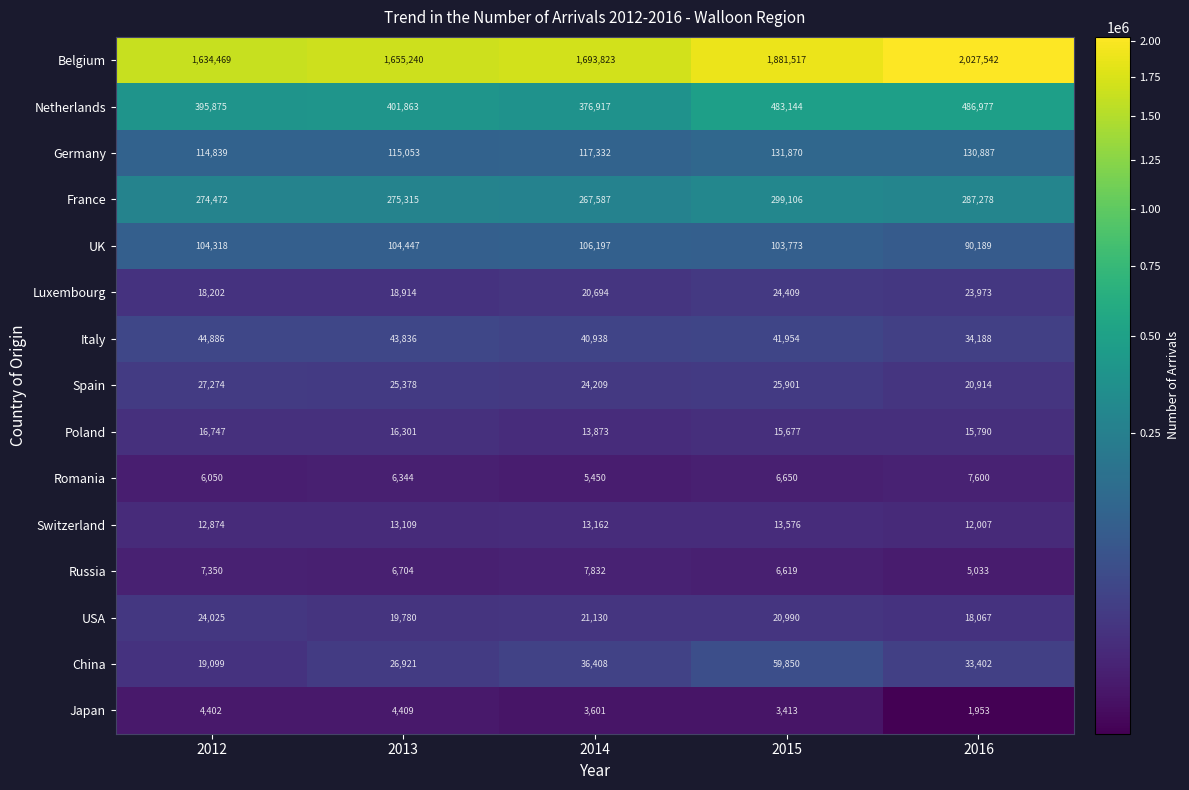

Rank the series by their maximum value, from highest to lowest.

Belgium, Netherlands, France, Germany, UK, China, Italy, Spain, Luxembourg, USA, Poland, Switzerland, Russia, Romania, Japan